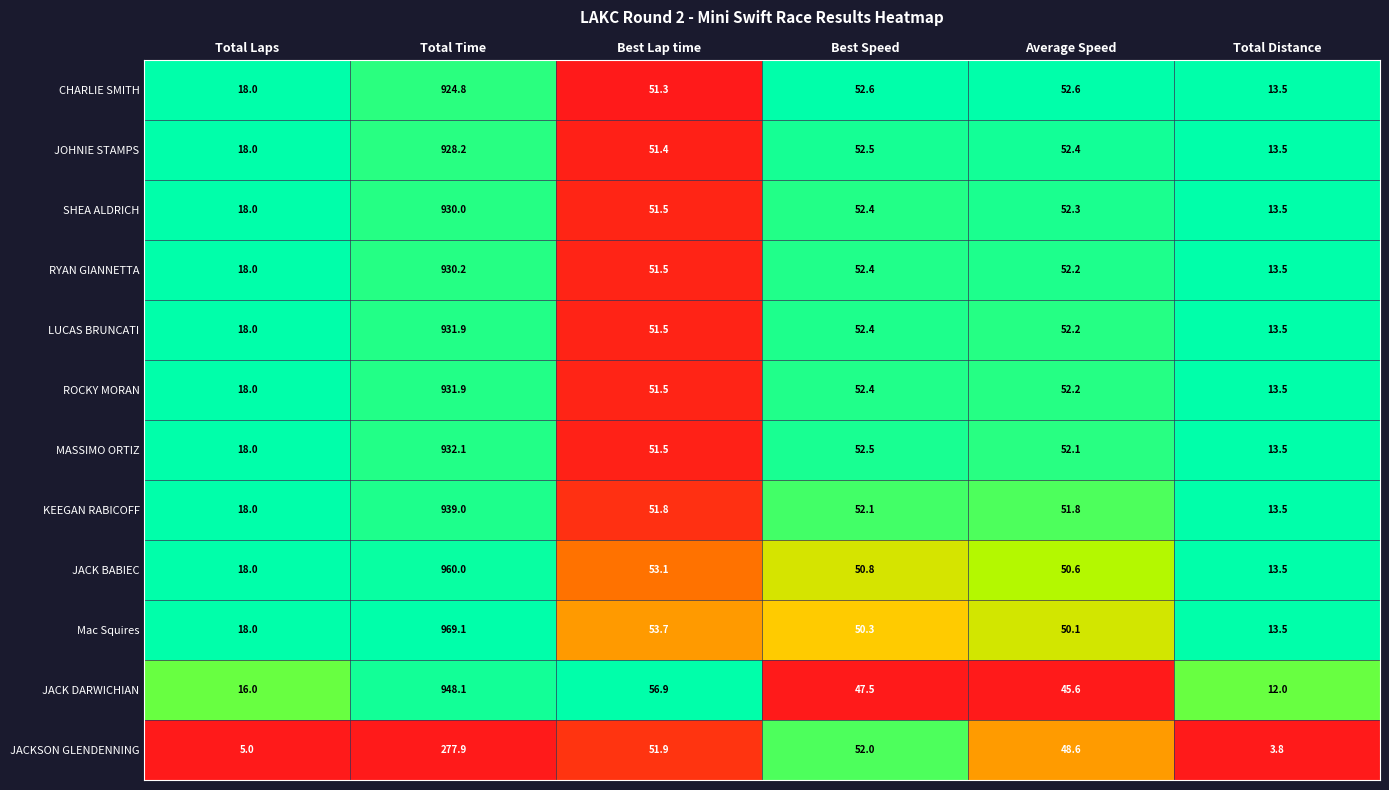

True or false: ROCKY MORAN has a value of 3.4 at Total Distance.

False